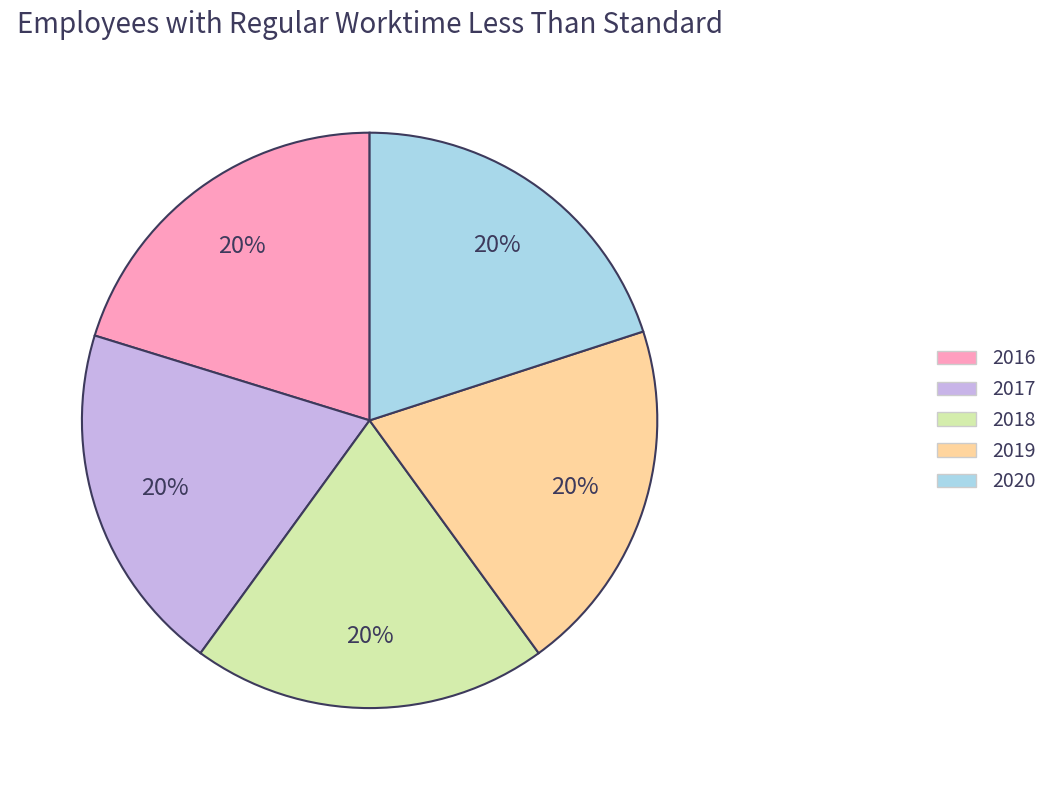

True or false: 2020 accounts for 12% of the total.

False